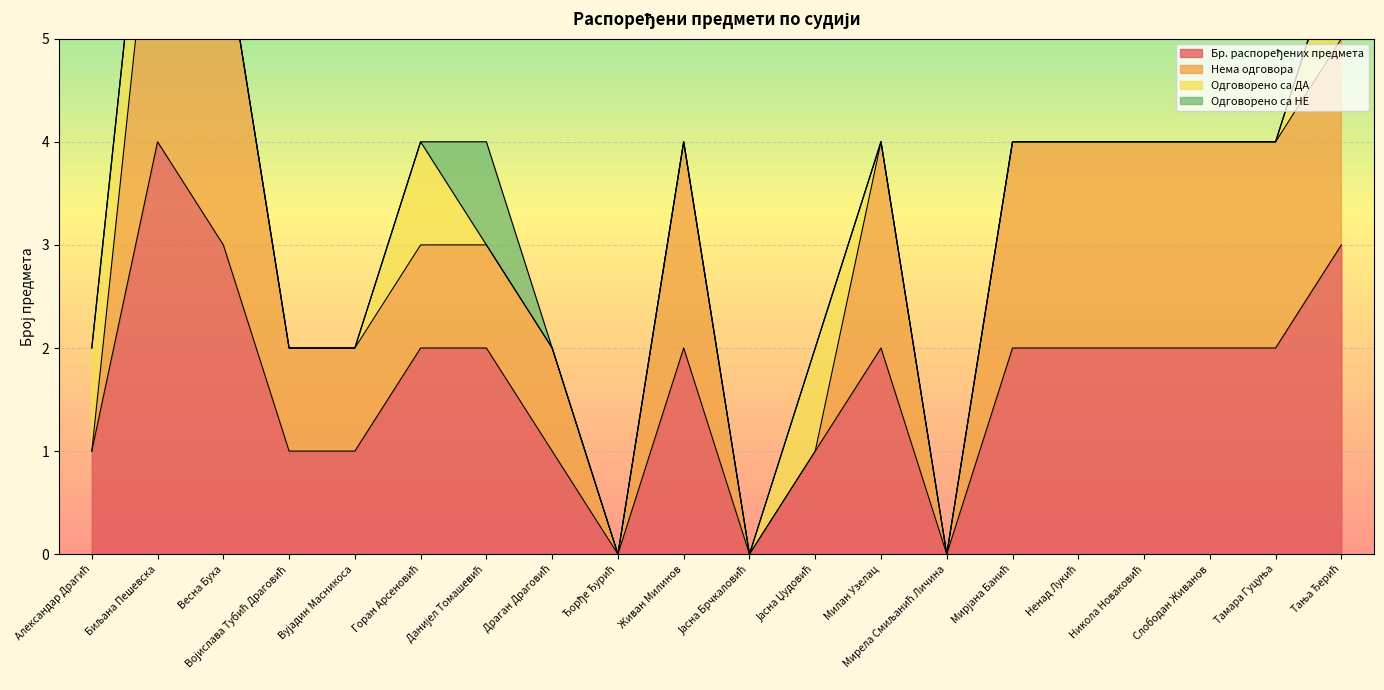

What are all the series names shown in the legend?

Бр. распоређених предмета, Нема одговора, Одговорено са ДА, Одговорено са НЕ